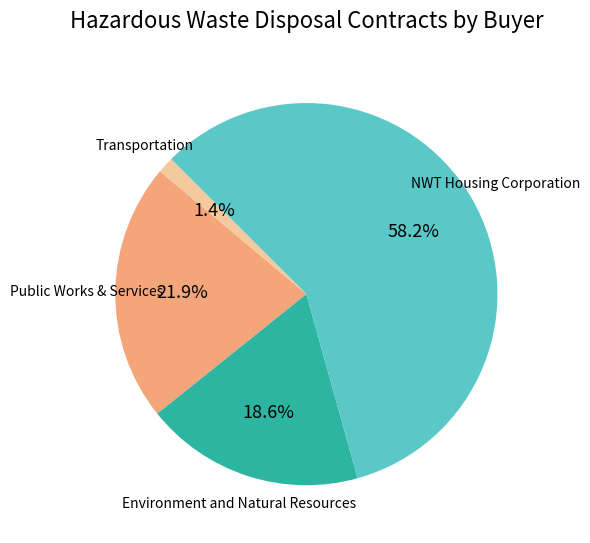

Count the number of slices in the pie.

4